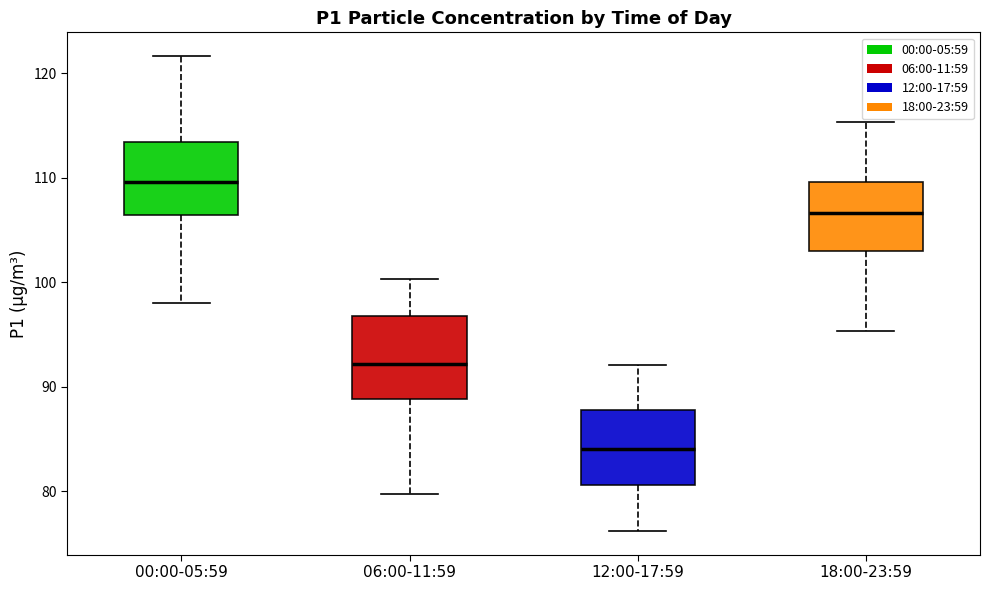

Reading left to right, read every box against the y-axis: the position of its median line, the range the box covers, and the ends of its whiskers. The values are not printed on the chart, so give them approximately, as read against the axis.

00:00-05:59: median 110, box 106 to 113, whiskers 98 to 122
06:00-11:59: median 92, box 89 to 97, whiskers 80 to 100
12:00-17:59: median 84, box 81 to 88, whiskers 76 to 92
18:00-23:59: median 107, box 103 to 110, whiskers 95 to 115